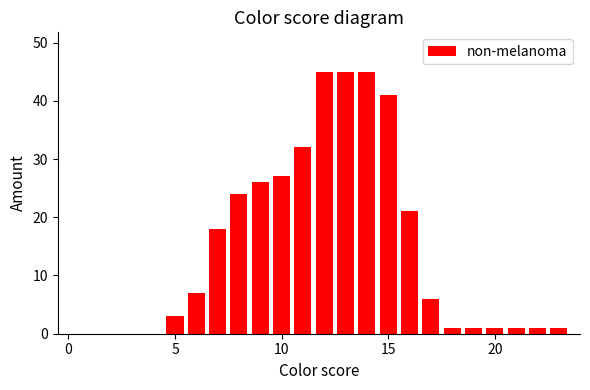

Reading left to right, extract all data points from this chart.

0	0	0	3	7	18	24	26	27	32	45	45	45	41	21	6	1	1	1	1	1	1